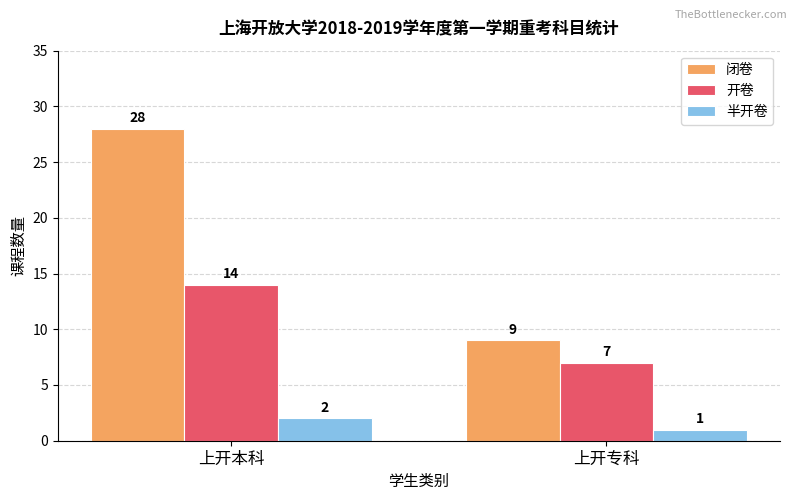

Rank the series by their average value, from highest to lowest.

闭卷, 开卷, 半开卷